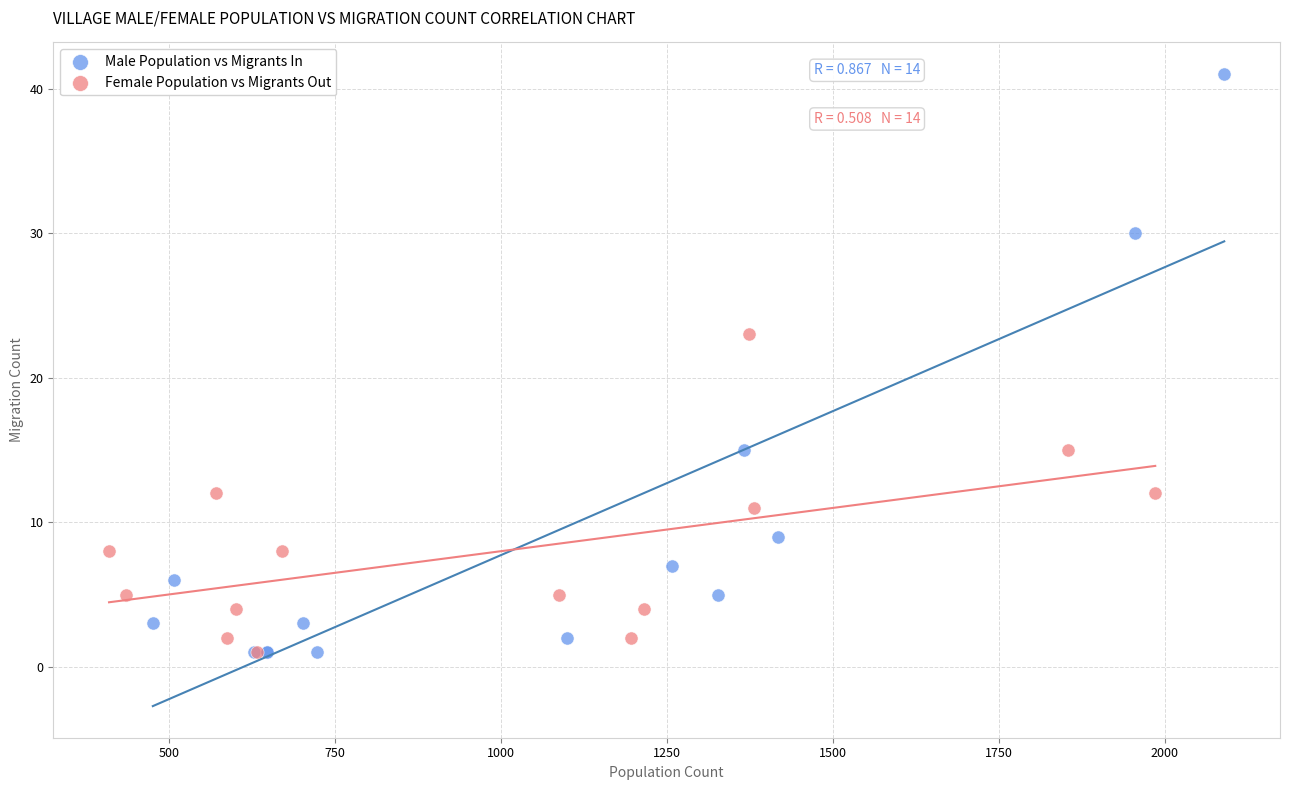

Which series has the largest Y range (max minus min)?

Male Population vs Migrants In